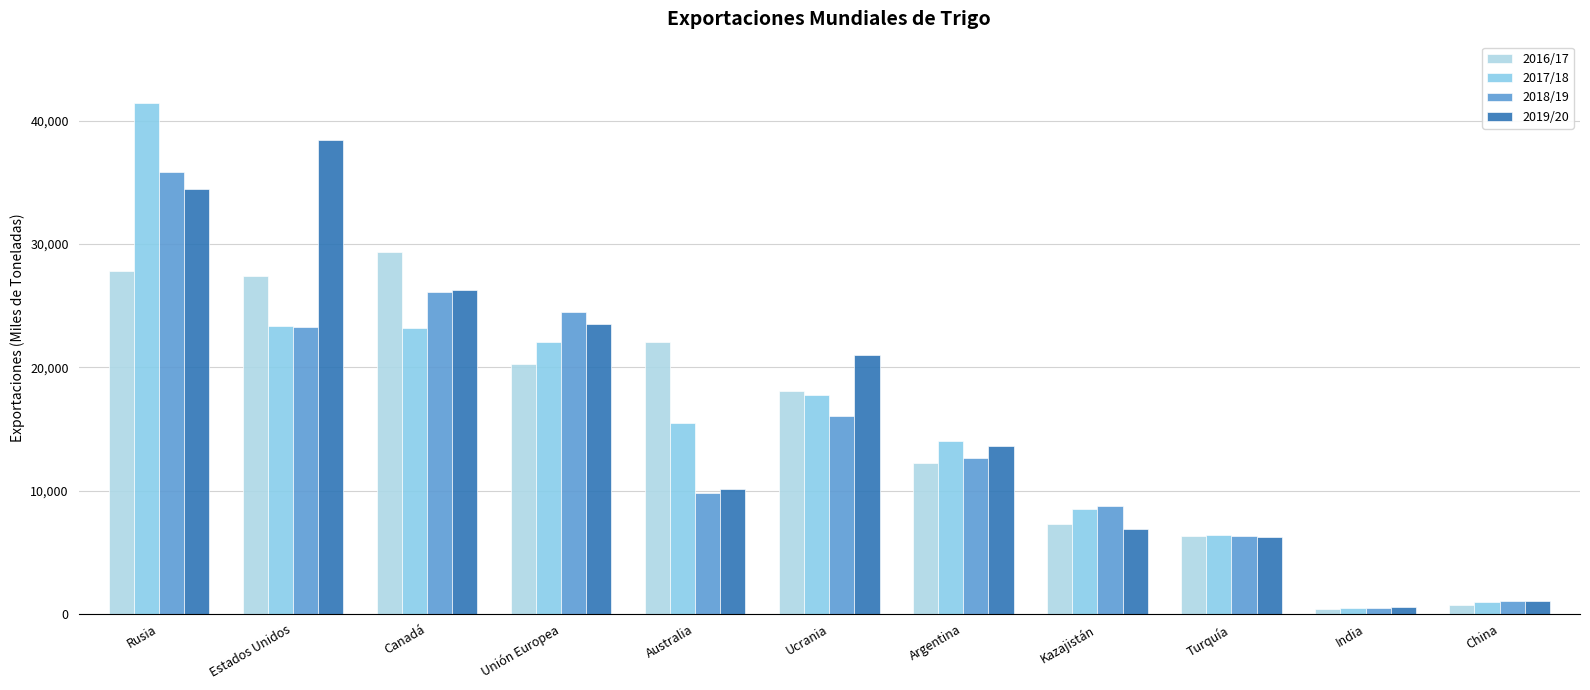

Count the number of categories in the chart.

11